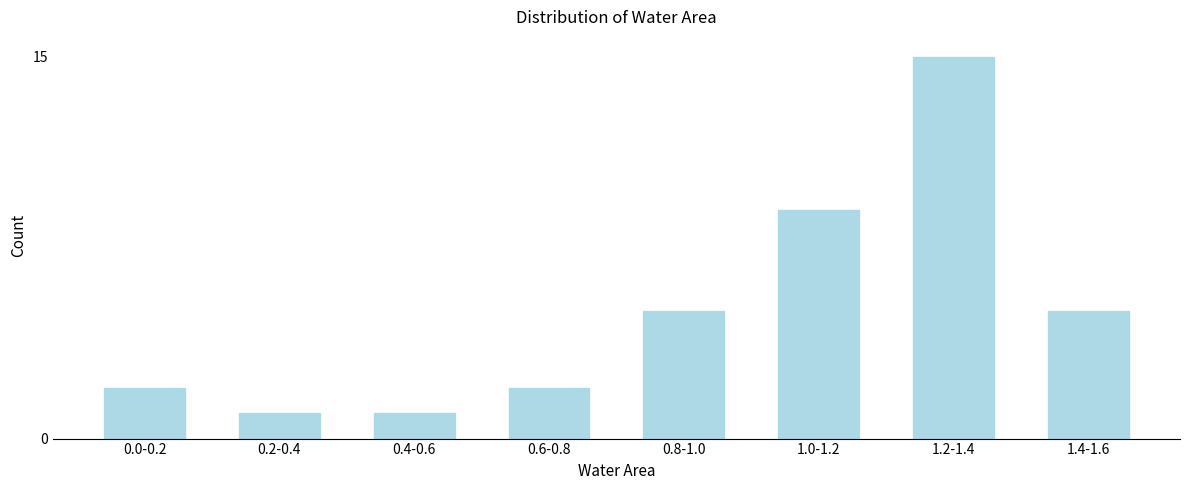

Reading left to right, extract all data points from this chart.

0.0-0.2=2	0.2-0.4=1	0.4-0.6=1	0.6-0.8=2	0.8-1.0=5	1.0-1.2=9	1.2-1.4=15	1.4-1.6=5